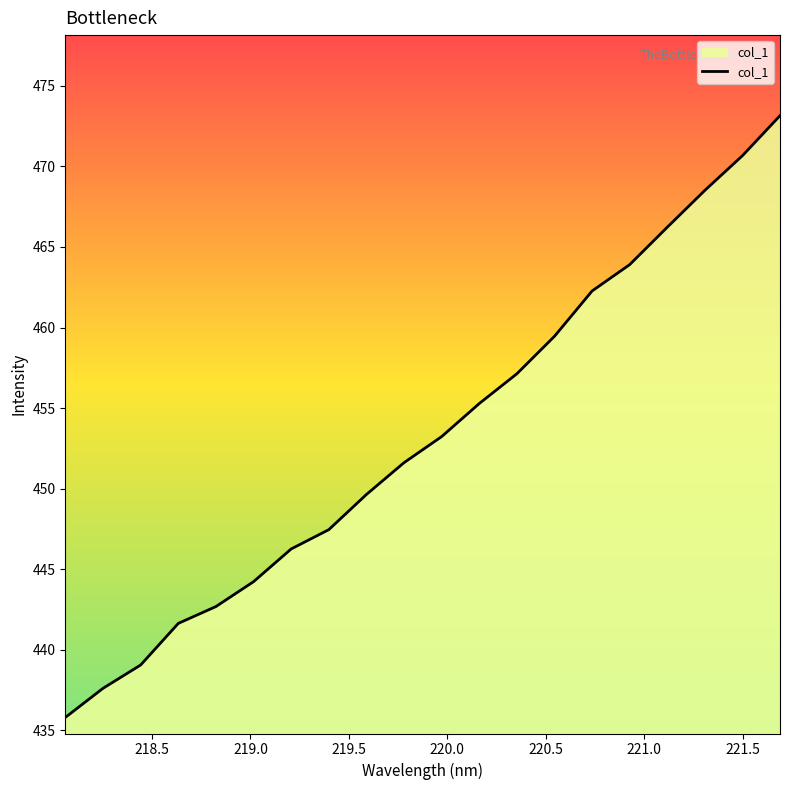

What is the maximum value shown in the chart?

473.1